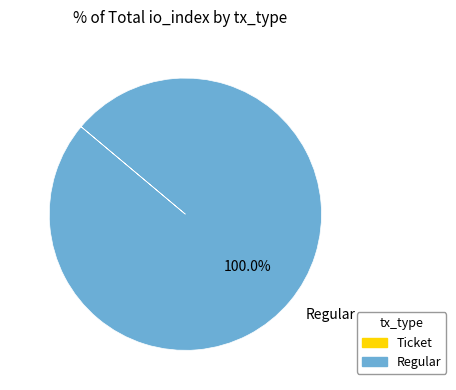

Rank the categories by value from lowest to highest.

Regular